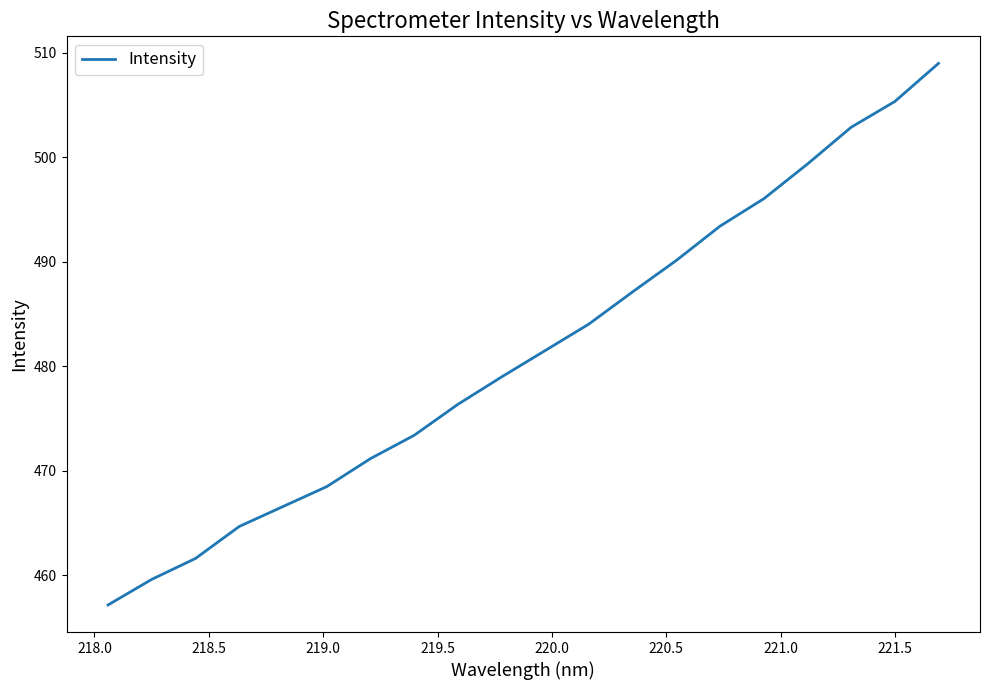

What is the difference between the maximum and minimum values?

51.8